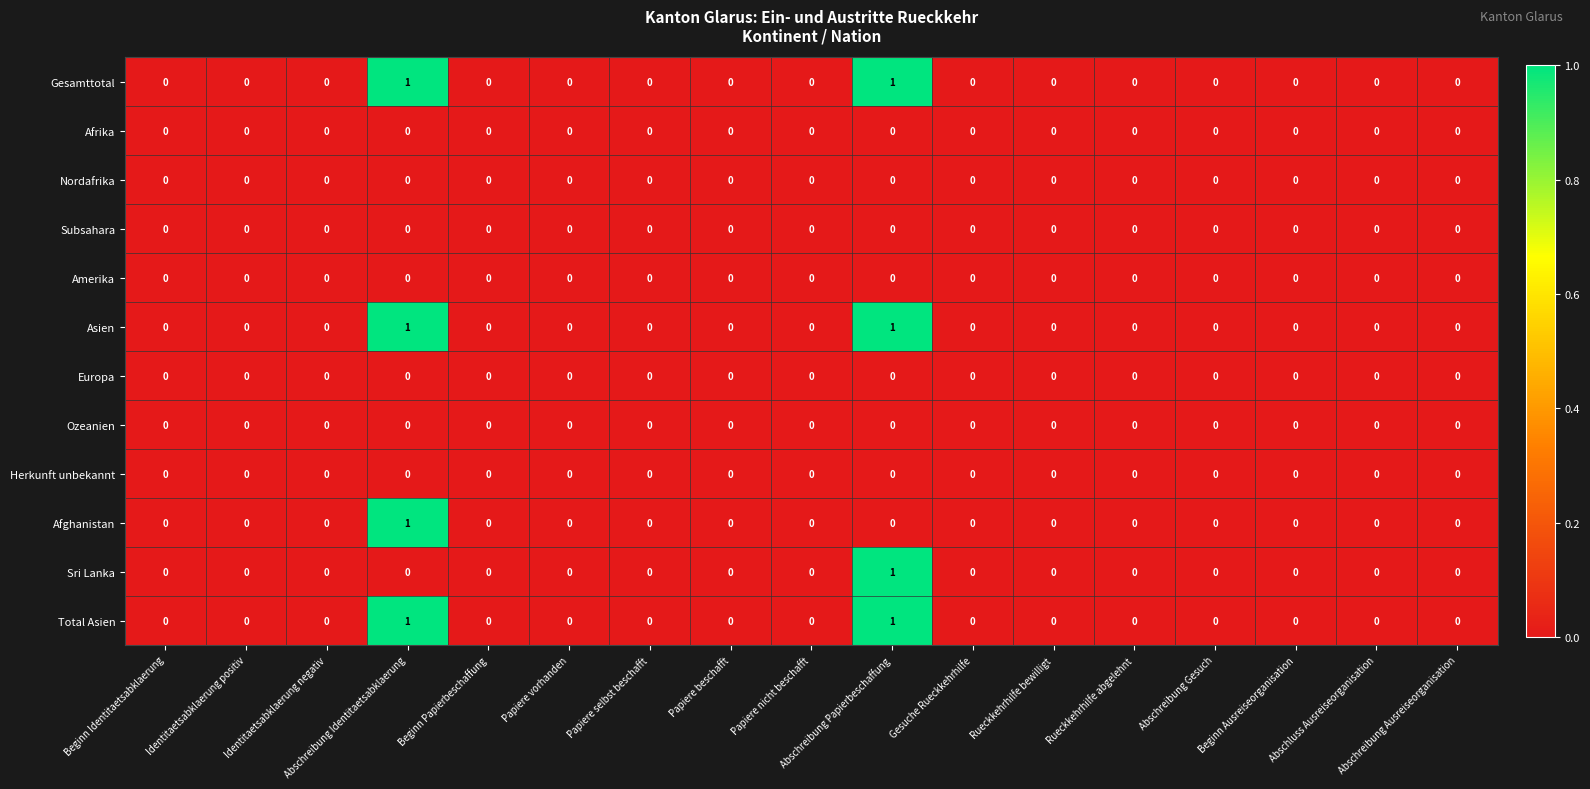

How many Afghanistan values are between 0 and 1?

17